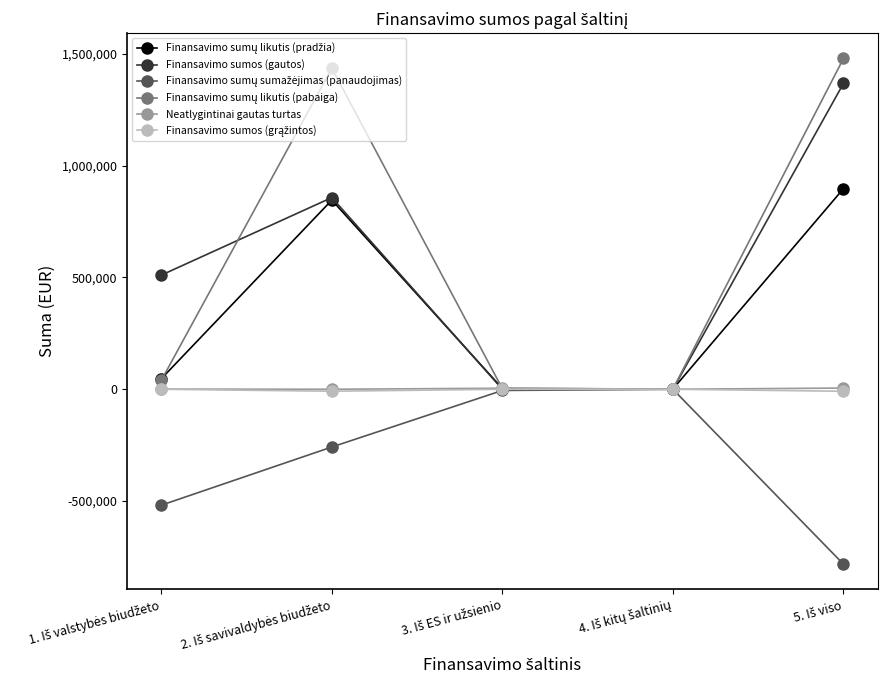

Reading right to left, what are all the values shown in this chart?

Finansavimo sumų likutis (pradžia): 5. Iš viso=897377.2	4. Iš kitų šaltinių=1254.2	3. Iš ES ir užsienio=3126.2	2. Iš savivaldybės biudžeto=845994.8	1. Iš valstybės biudžeto=47002.1
Finansavimo sumos (gautos): 5. Iš viso=1367933.6	4. Iš kitų šaltinių=228.3	3. Iš ES ir užsienio=0.0	2. Iš savivaldybės biudžeto=857284.7	1. Iš valstybės biudžeto=510420.7
Finansavimo sumų sumažėjimas (panaudojimas): 5. Iš viso=-782269.3	4. Iš kitų šaltinių=-204.5	3. Iš ES ir užsienio=-5341.3	2. Iš savivaldybės biudžeto=-258227.7	1. Iš valstybės biudžeto=-518495.8
Finansavimo sumų likutis (pabaiga): 5. Iš viso=1479476.7	4. Iš kitų šaltinių=1278.0	3. Iš ES ir užsienio=2452.9	2. Iš savivaldybės biudžeto=1436175.9	1. Iš valstybės biudžeto=39569.9
Neatlygintinai gautas turtas: 5. Iš viso=5373.4	4. Iš kitų šaltinių=0.0	3. Iš ES ir užsienio=4668.1	2. Iš savivaldybės biudžeto=0.0	1. Iš valstybės biudžeto=705.4
Finansavimo sumos (grąžintos): 5. Iš viso=-8938.2	4. Iš kitų šaltinių=0.0	3. Iš ES ir užsienio=0.0	2. Iš savivaldybės biudžeto=-8875.8	1. Iš valstybės biudžeto=-62.4